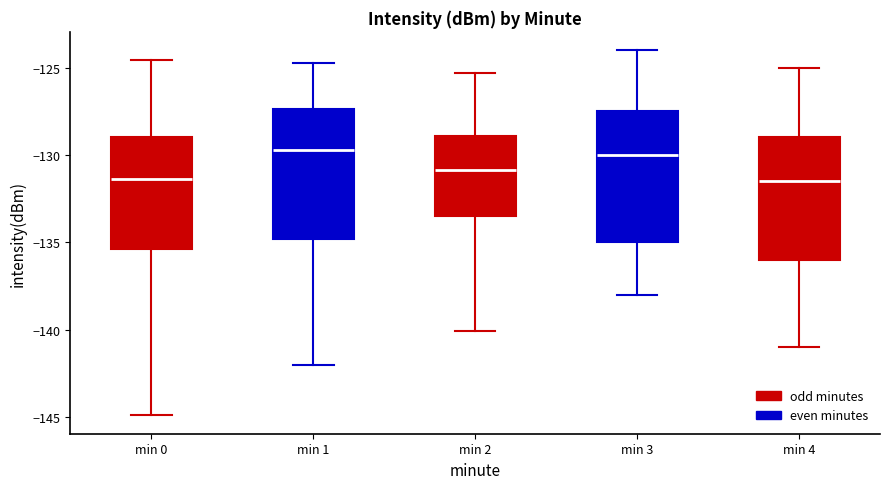

Reading left to right, read every box against the y-axis: the position of its median line, the range the box covers, and the ends of its whiskers. The values are not printed on the chart, so give them approximately, as read against the axis.

min 0: median -131.5, box -135.5 to -129.0, whiskers -145.0 to -124.5
min 1: median -129.5, box -135.0 to -127.5, whiskers -142.0 to -124.5
min 2: median -131.0, box -133.5 to -129.0, whiskers -140.0 to -125.5
min 3: median -130.0, box -135.0 to -127.5, whiskers -138.0 to -124.0
min 4: median -131.5, box -136.0 to -129.0, whiskers -141.0 to -125.0